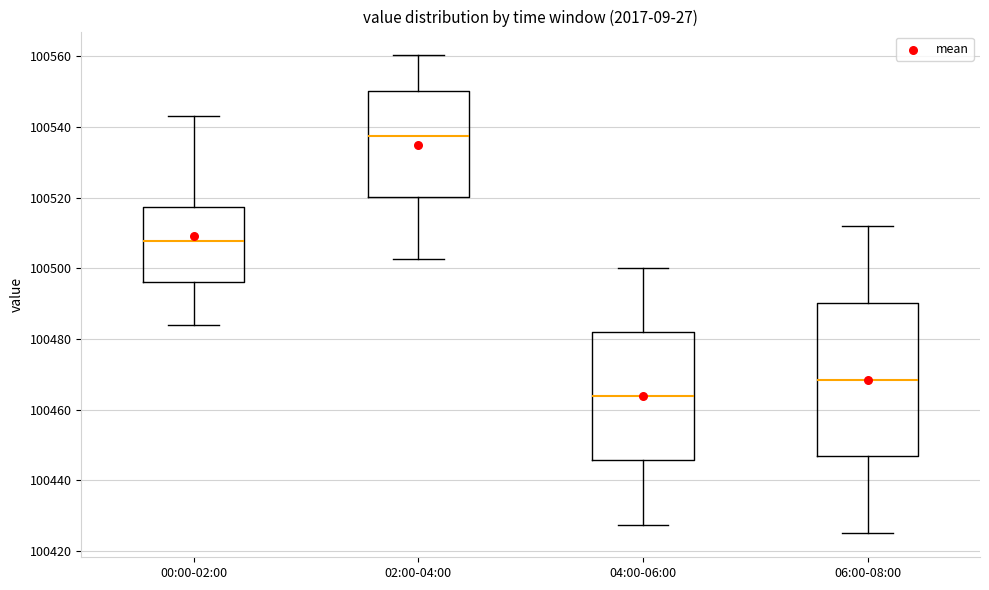

Which box's median line is the lowest?

04:00-06:00